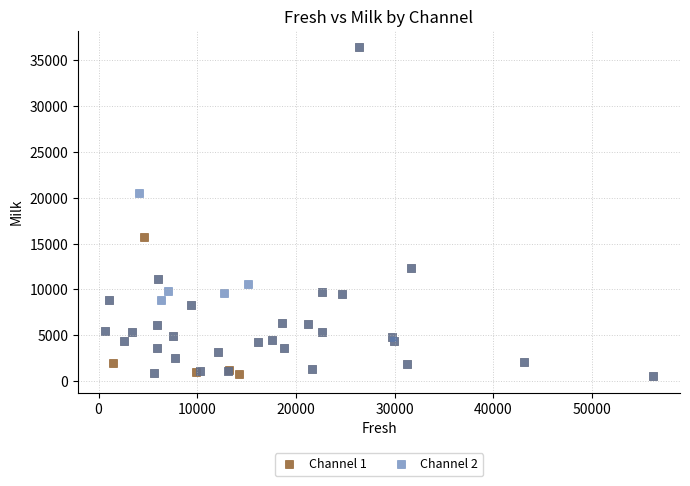

What are all the series names shown in the legend?

Channel 1, Channel 2